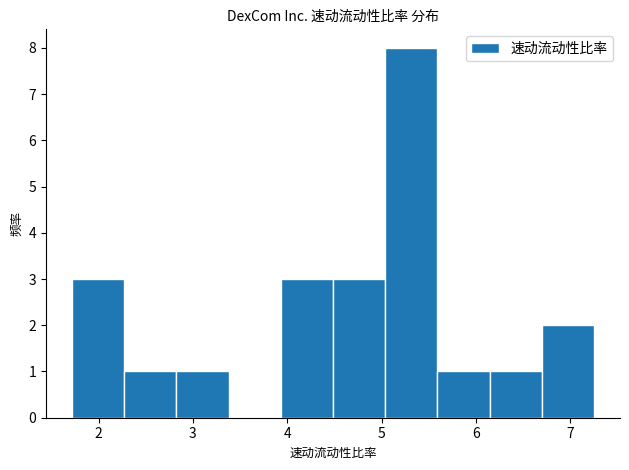

Reading left to right, list every bar in this chart as the range it spans on the x-axis followed by its height. Neither the bar edges nor the heights are printed on the chart, so give them approximately, as read against the axes.

1.7 to 2.3: 3
2.3 to 2.8: 1
2.8 to 3.4: 1
3.4 to 3.9: 0
3.9 to 4.5: 3
4.5 to 5.0: 3
5.0 to 5.6: 8
5.6 to 6.1: 1
6.1 to 6.7: 1
6.7 to 7.3: 2